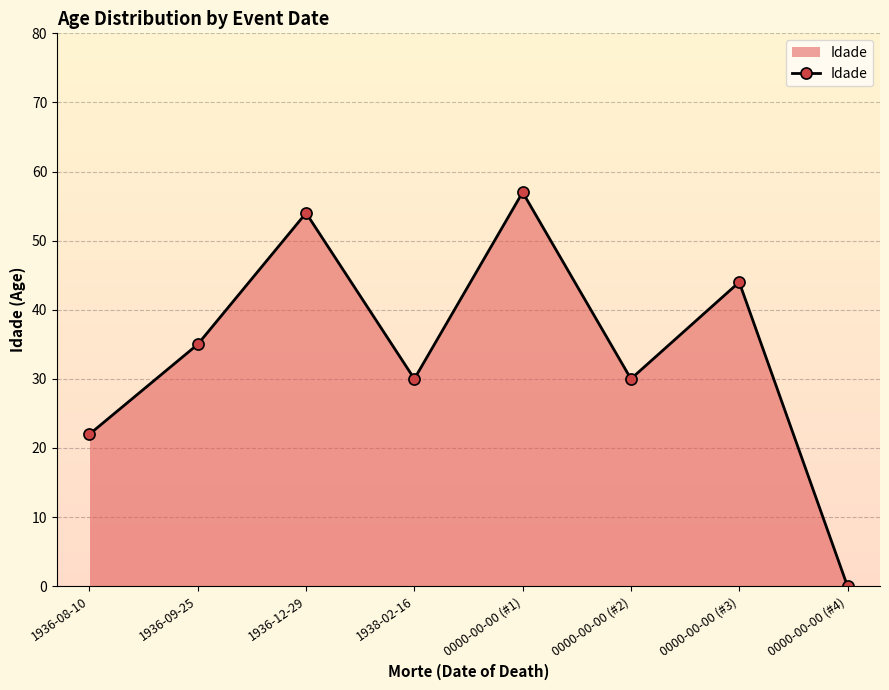

What is the average value?

34